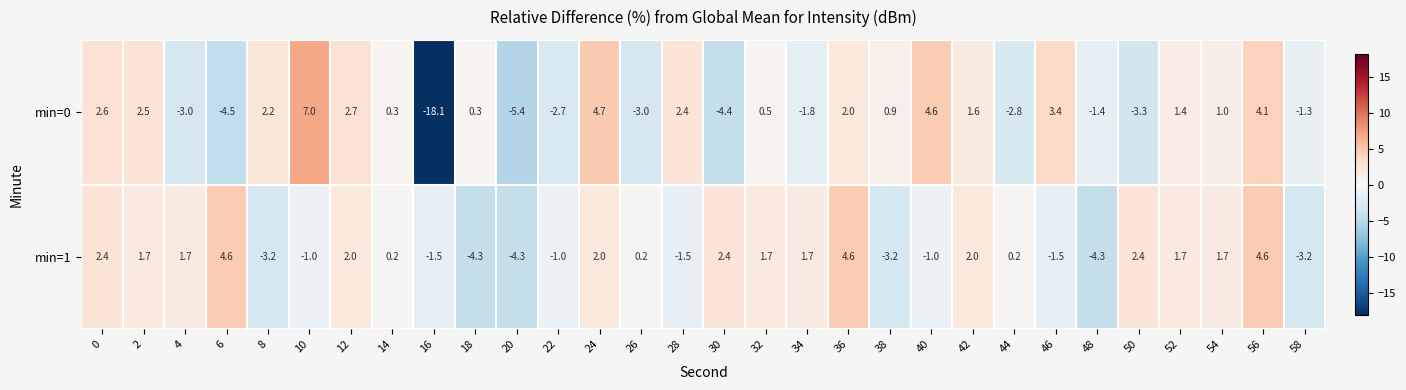

What is the difference between the highest and lowest values at 24?

2.7